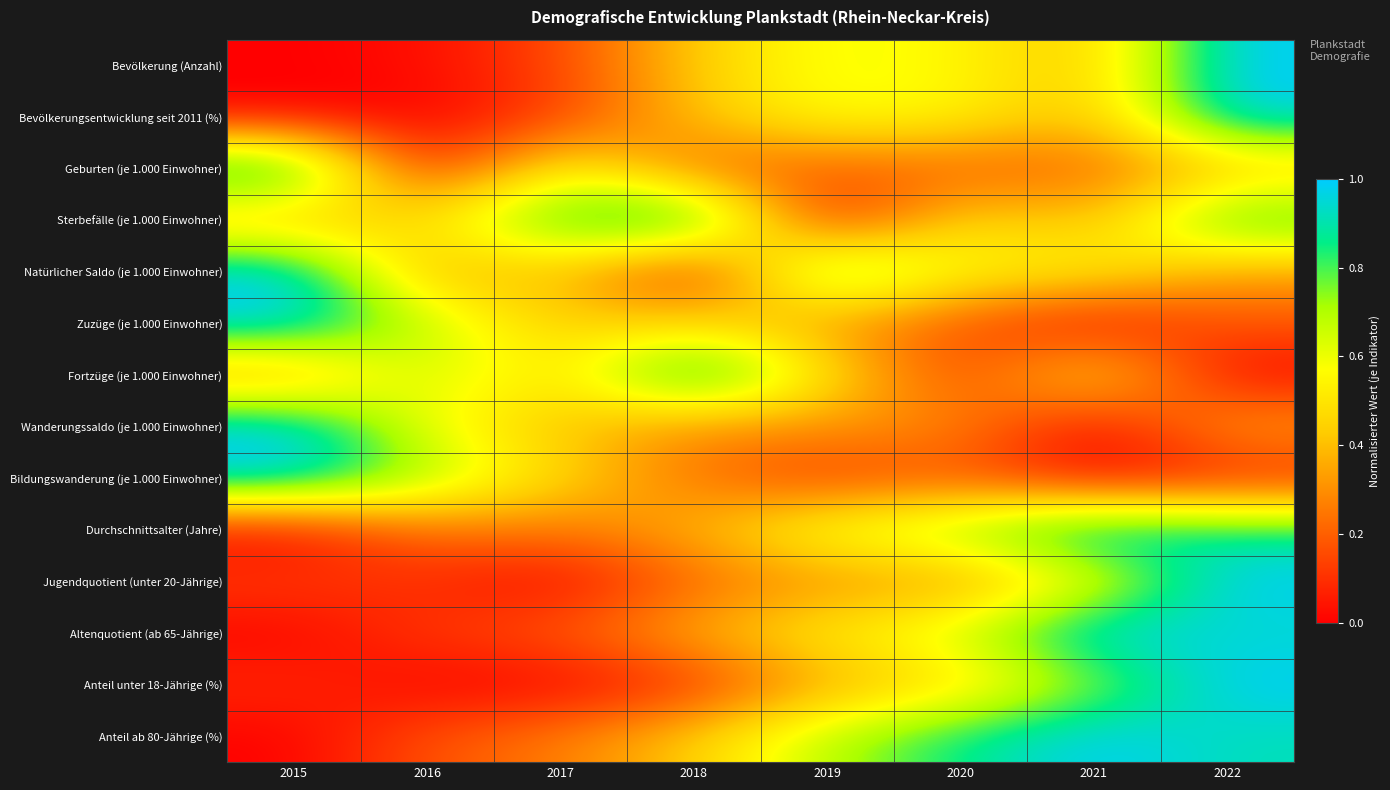

At how many categories does at least one series exceed 0?

8